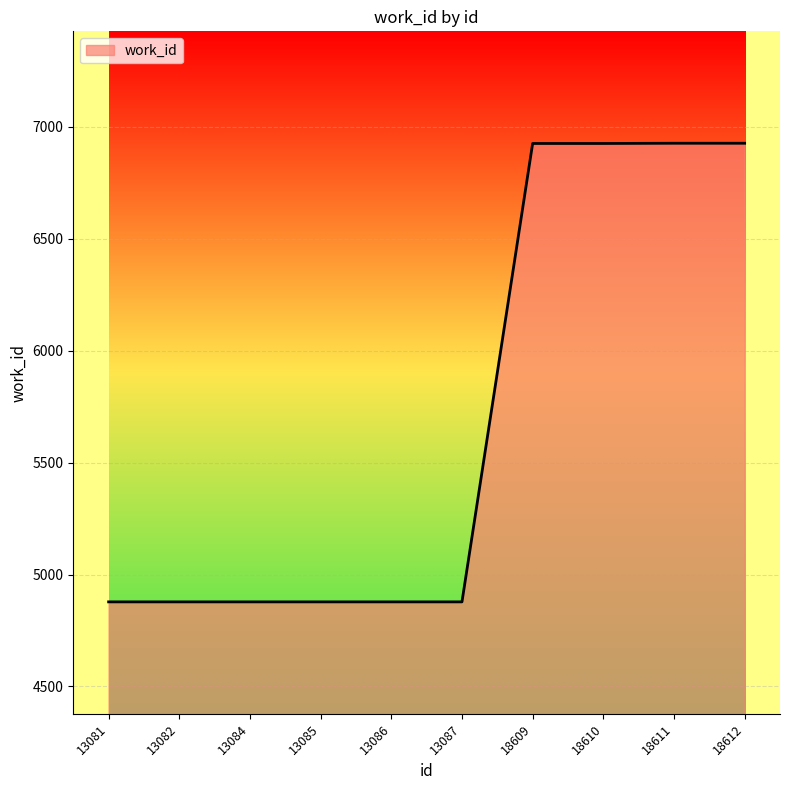

What is the difference between the values at 18612 and 13086?

2049